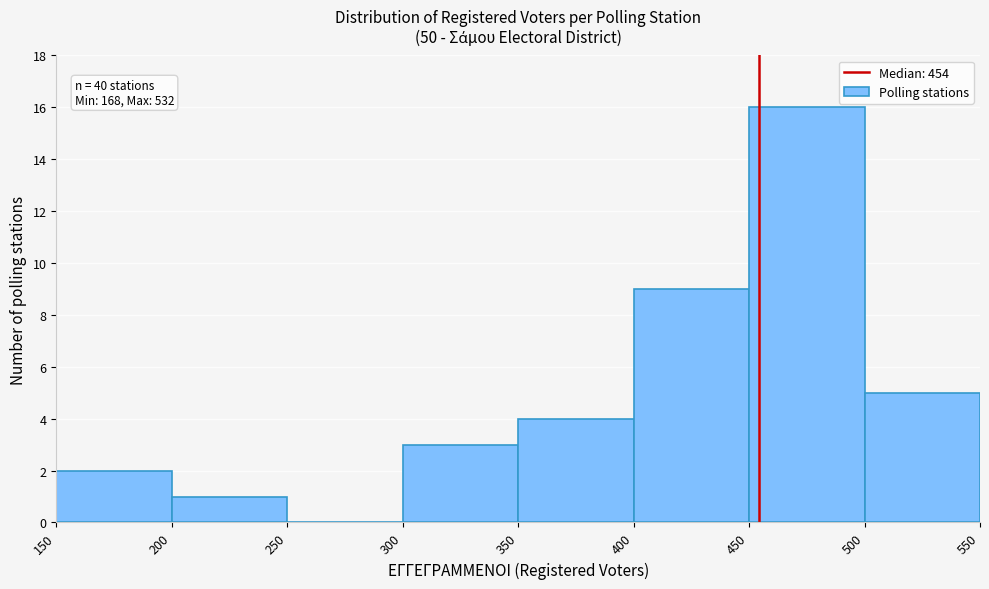

Over which range of the x-axis is the bar tallest?

450 to 500